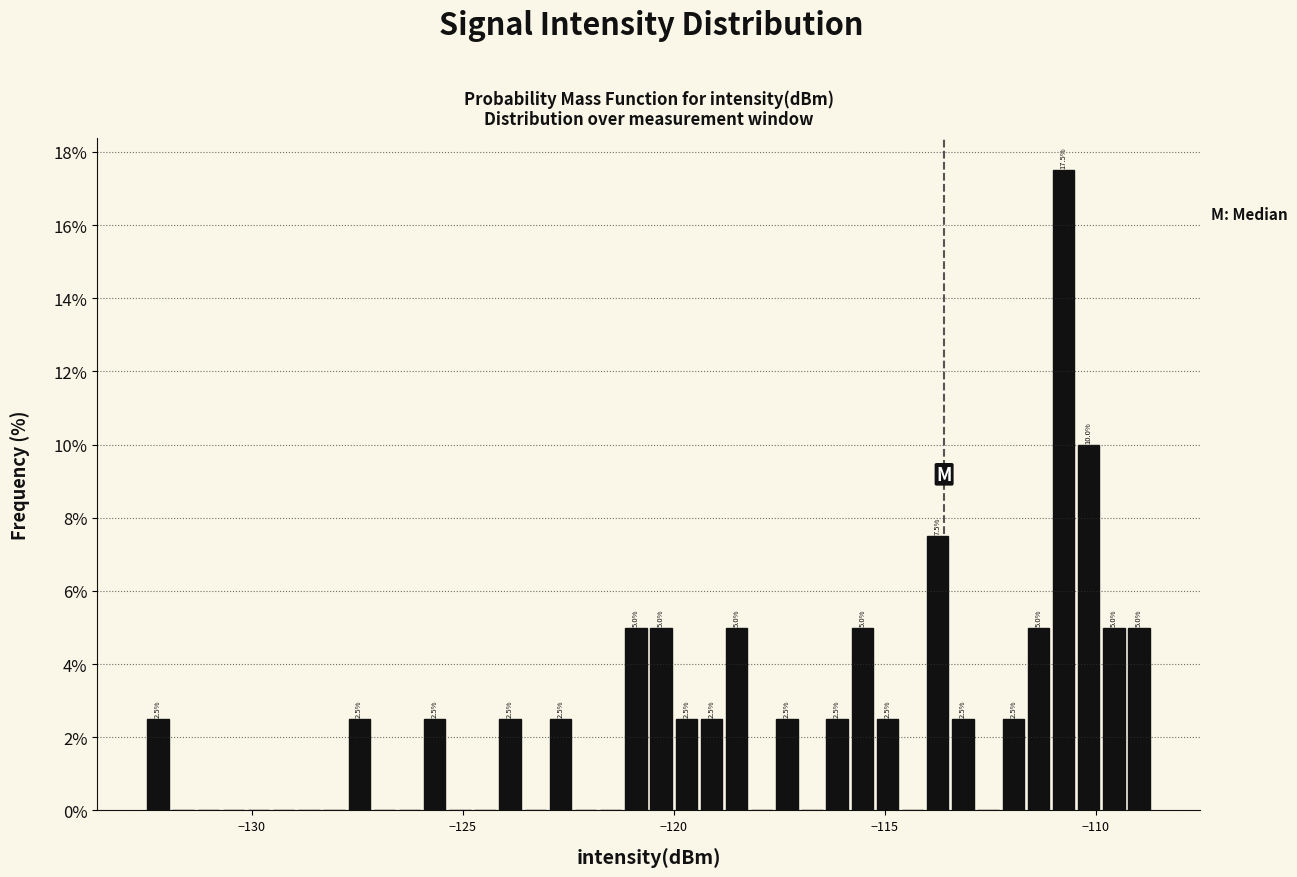

Read against the x-axis, roughly where is the centre of the tallest bar?

-111.0